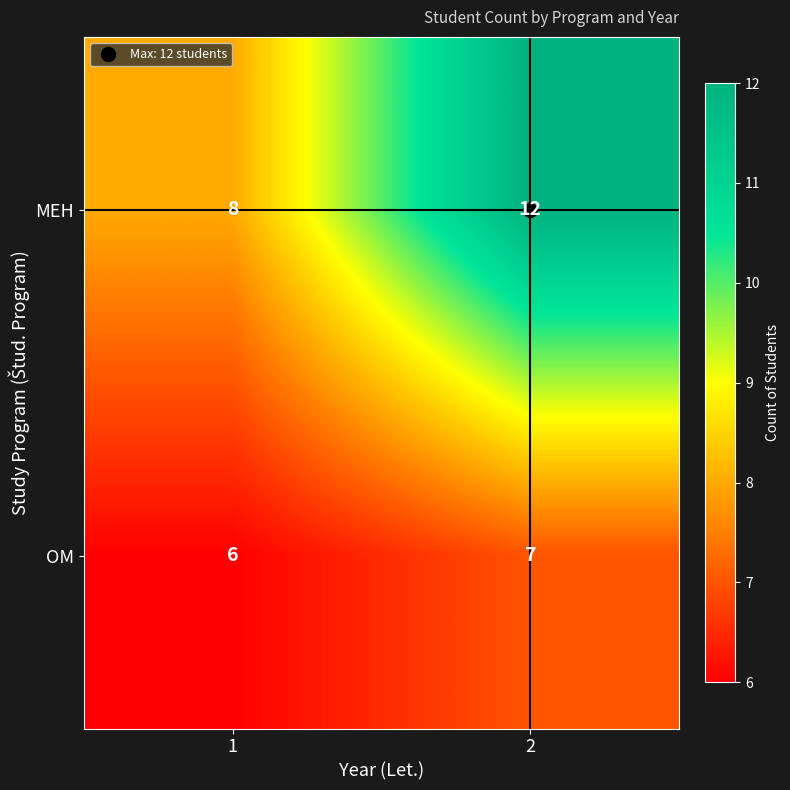

What value does the OM series have at 2?

7